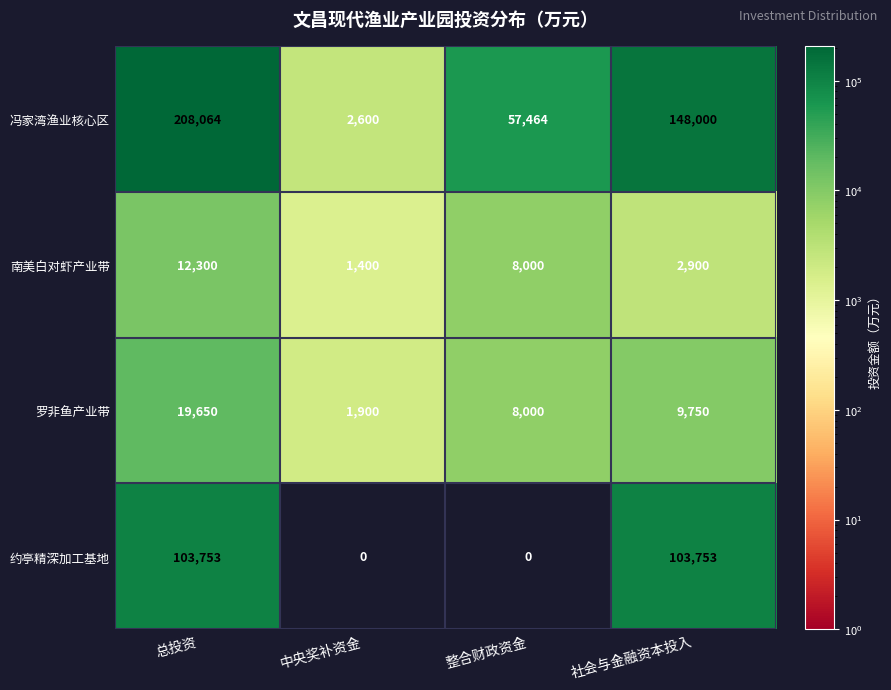

Which series changed the most between 总投资 and 社会与金融资本投入?

冯家湾渔业核心区